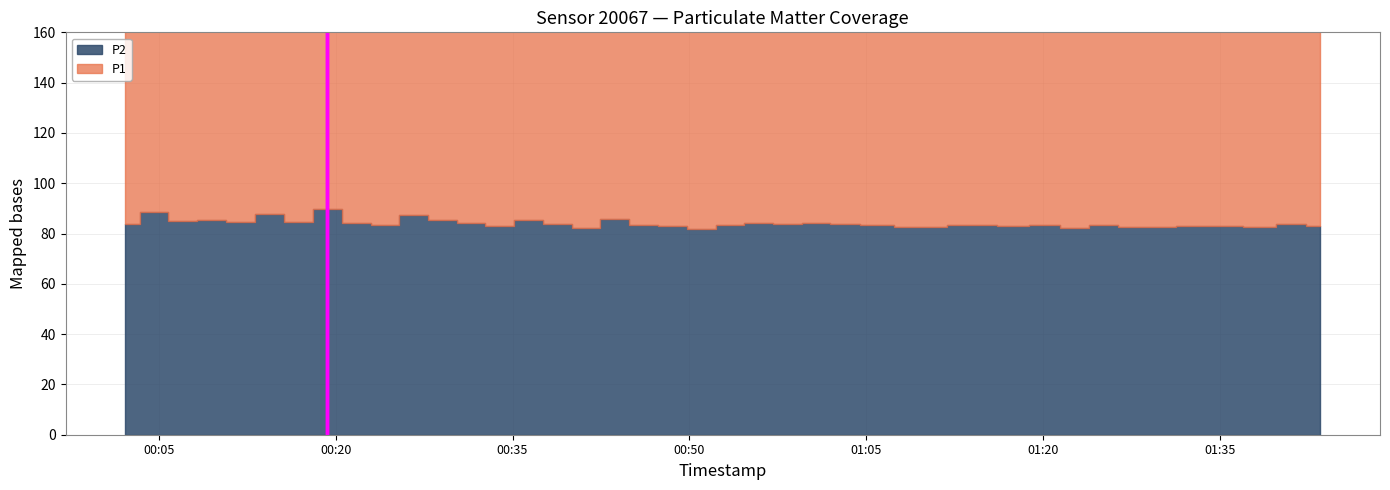

Reading right to left, what are all the values shown in this chart?

P1: 39=138.2	38=140.1	37=139.1	36=140.0	35=141.8	34=138.6	33=138.6	32=141.7	31=139.7	30=144.3	29=136.4	28=139.3	27=136.0	26=138.2	25=140.9	24=140.5	23=140.2	22=140.8	21=139.4	20=138.8	19=139.8	18=138.2	17=142.0	16=136.9	15=138.0	14=140.8	13=138.4	12=139.5	11=146.8	10=145.0	9=138.7	8=139.2	7=148.3	6=139.0	5=143.6	4=141.5	3=140.8	2=139.6	1=143.9	0=137.5
P2: 39=83.0	38=83.6	37=82.5	36=83.1	35=83.2	34=82.5	33=82.6	32=83.4	31=82.0	30=83.5	29=83.0	28=83.3	27=82.8	26=83.3	25=83.8	24=84.2	23=83.7	22=84.1	21=83.3	20=81.6	19=83.0	18=83.5	17=85.7	16=82.3	15=83.6	14=85.5	13=83.0	12=84.1	11=85.3	10=87.3	9=83.3	8=84.0	7=89.6	6=84.6	5=87.7	4=84.6	3=85.5	2=84.9	1=88.5	0=83.8